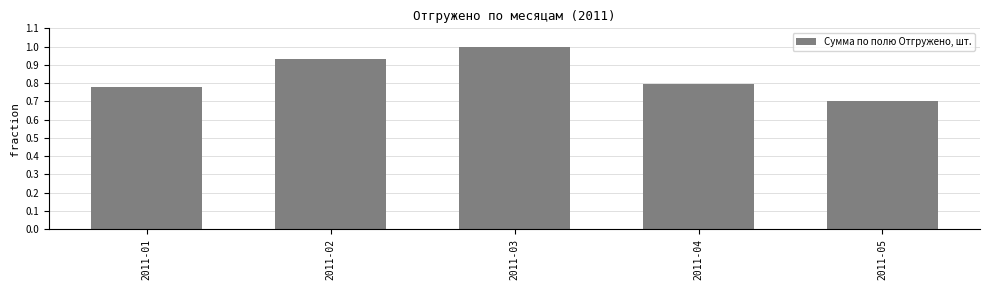

Between 2011-01 and 2011-04, which is larger?

2011-04